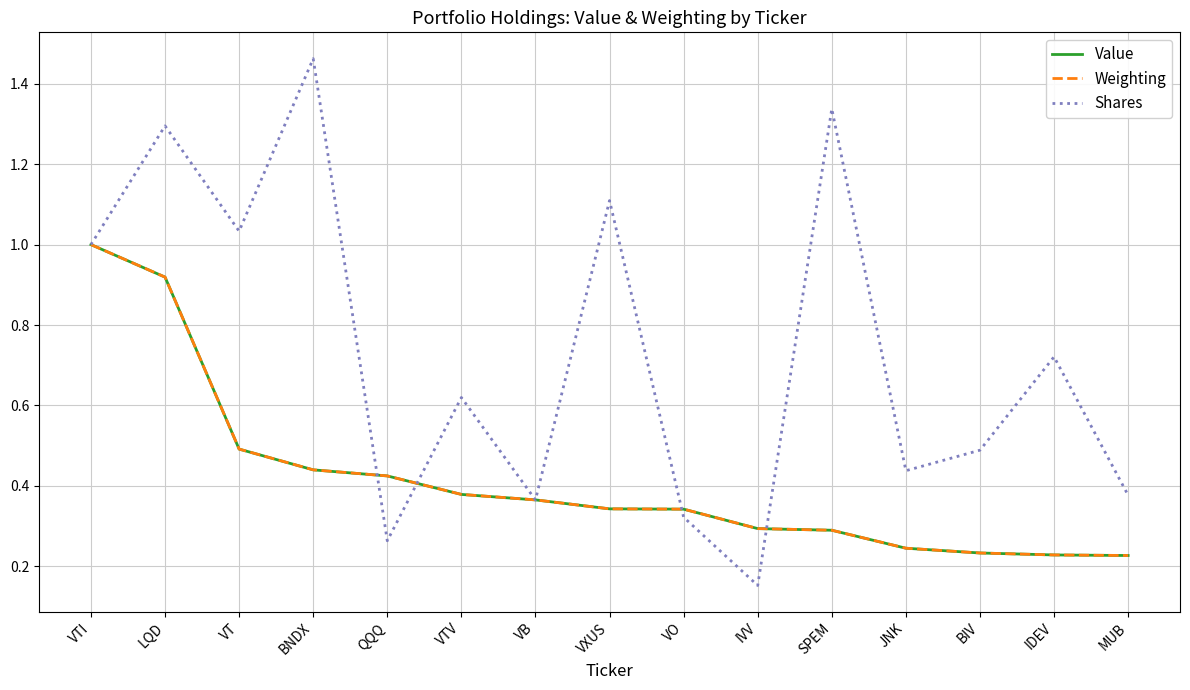

At which label is Shares closest to 0?

IVV